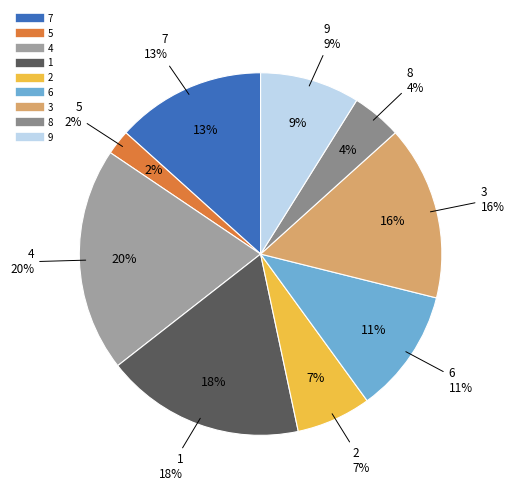

Between 9 and 6, which is larger?

6